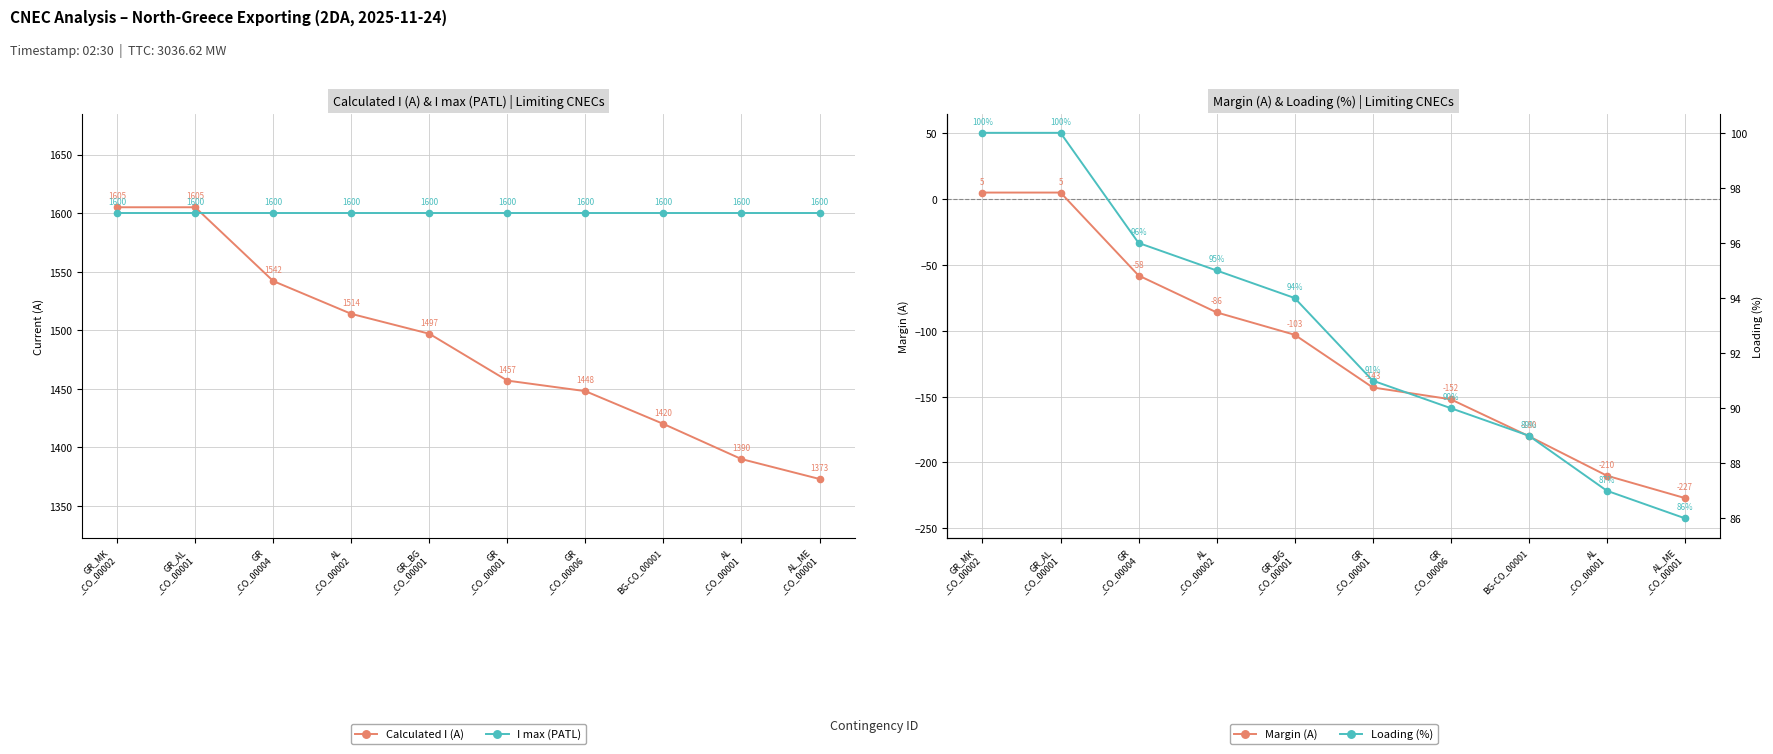

At which label does Calculated I (A) reach its peak?

GR_MK
_CO_00002